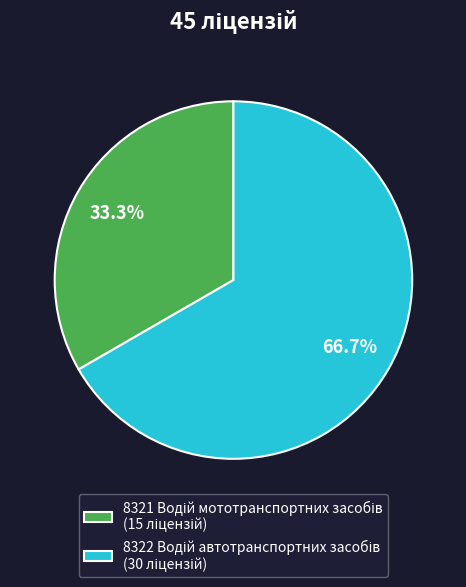

Is there any slice that represents more than half of the pie?

Yes